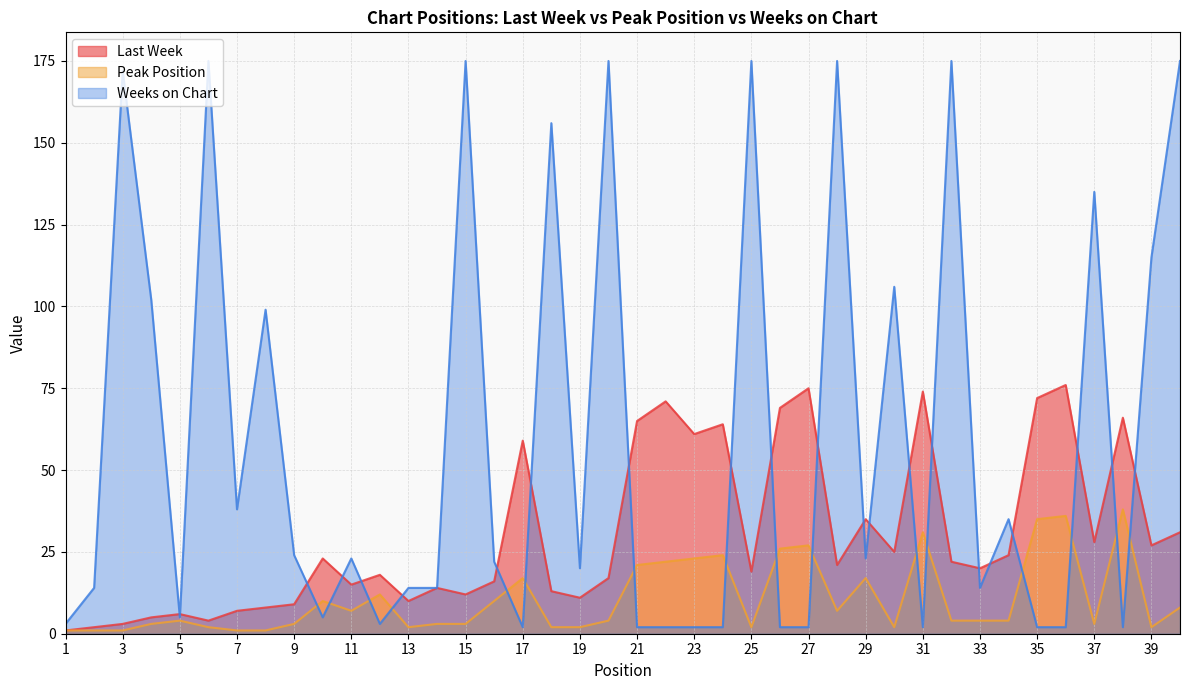

Where does the Weeks on Chart series first go above 22?

3